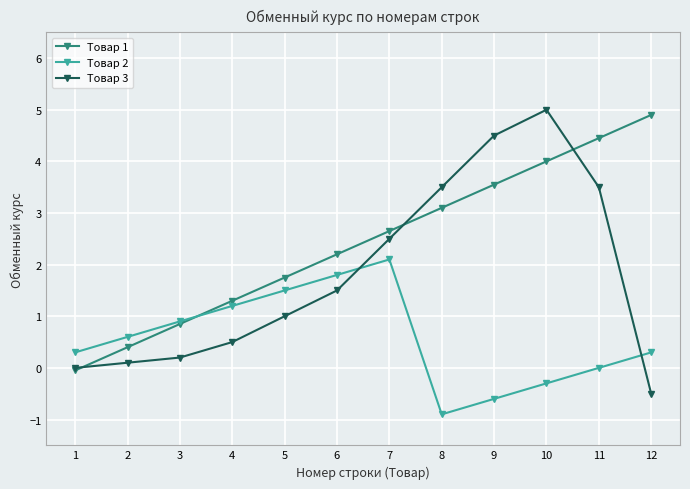

True or false: Товар 2 has more than 0 points higher than both neighbors.

True